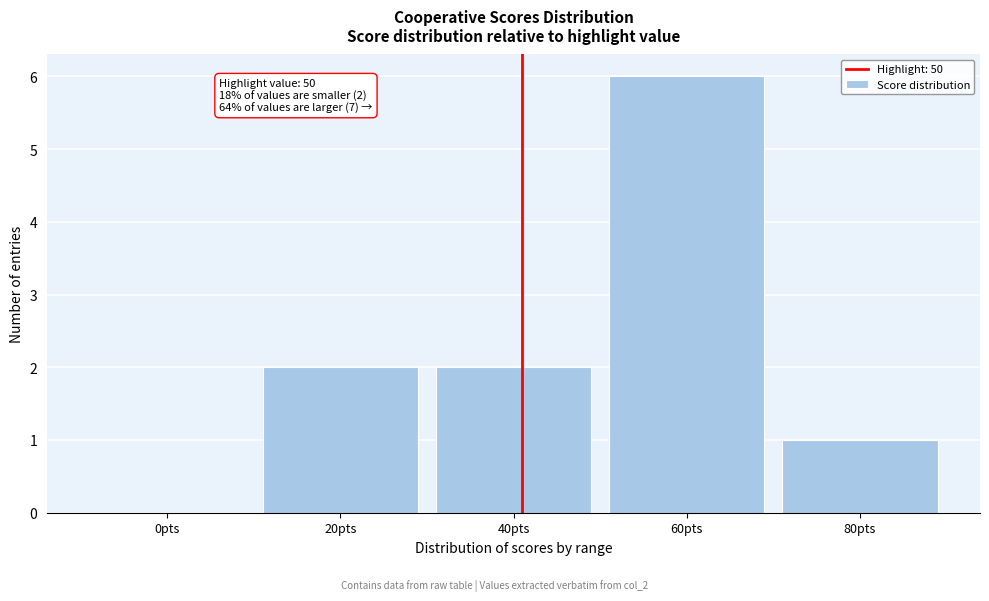

Reading right to left, what are all the values shown in this chart?

80pts=1	60pts=6	40pts=2	20pts=2	0pts=0